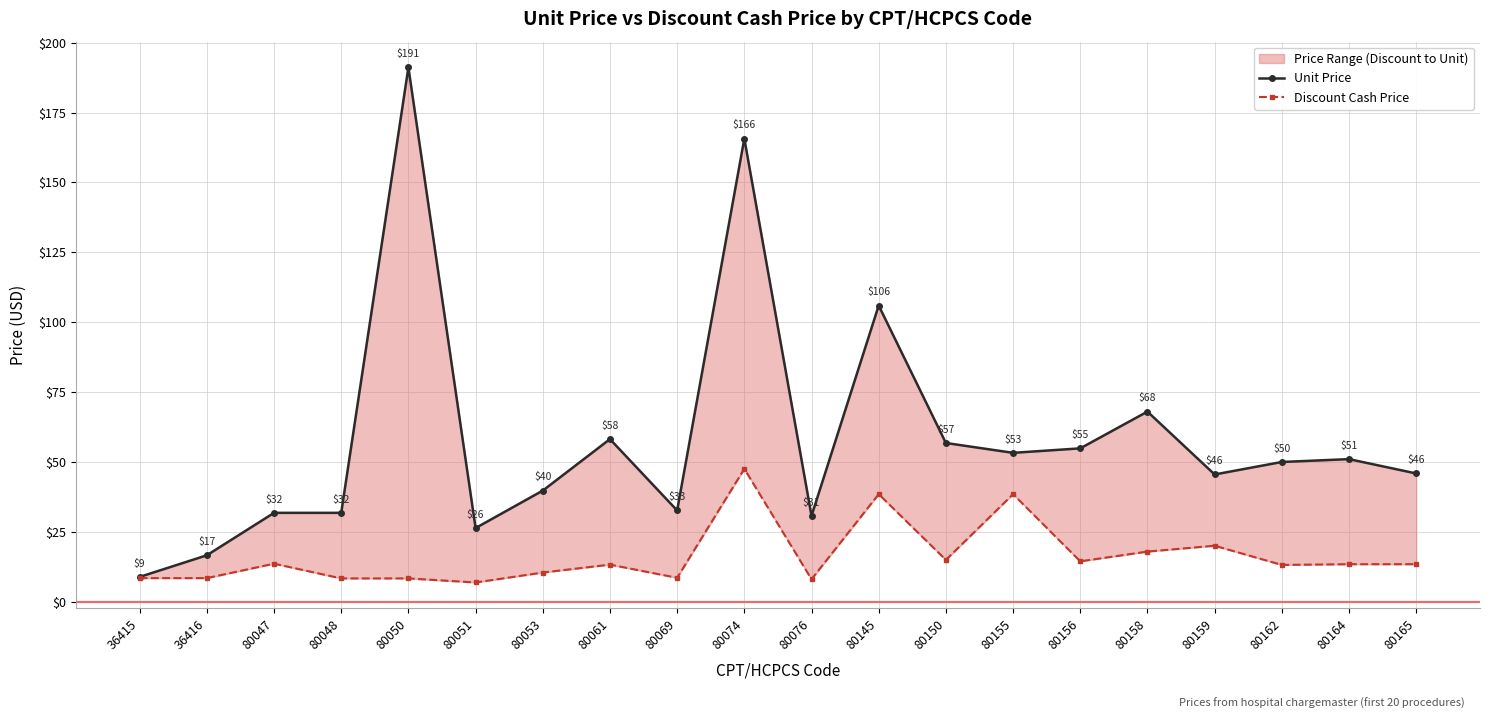

Reading left to right, list all the values displayed in this chart.

Unit Price: 36415=9.0	36416=16.7	80047=31.9	80048=31.9	80050=191.1	80051=26.5	80053=39.9	80061=58.2	80069=32.8	80074=165.7	80076=30.8	80145=106.0	80150=56.9	80155=53.4	80156=55.0	80158=68.1	80159=45.6	80162=50.1	80164=51.1	80165=46.0
Discount Cash Price: 36415=8.6	36416=8.6	80047=13.7	80048=8.5	80050=8.5	80051=7.0	80053=10.6	80061=13.4	80069=8.7	80074=47.6	80076=8.2	80145=38.6	80150=15.1	80155=38.6	80156=14.6	80158=18.1	80159=20.1	80162=13.3	80164=13.5	80165=13.5